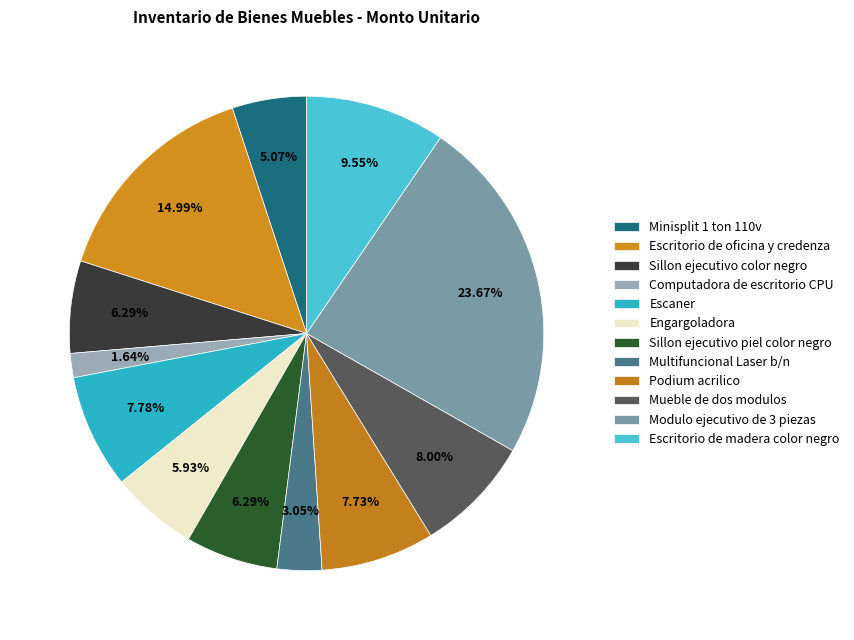

How many segments does this pie chart have?

12